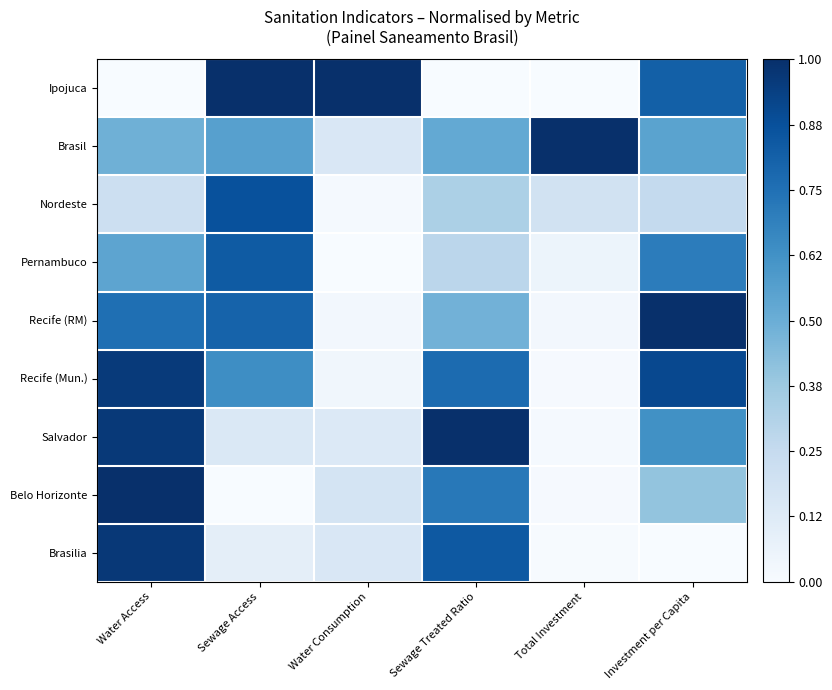

Which label corresponds to the largest value in the chart?

Sewage Access